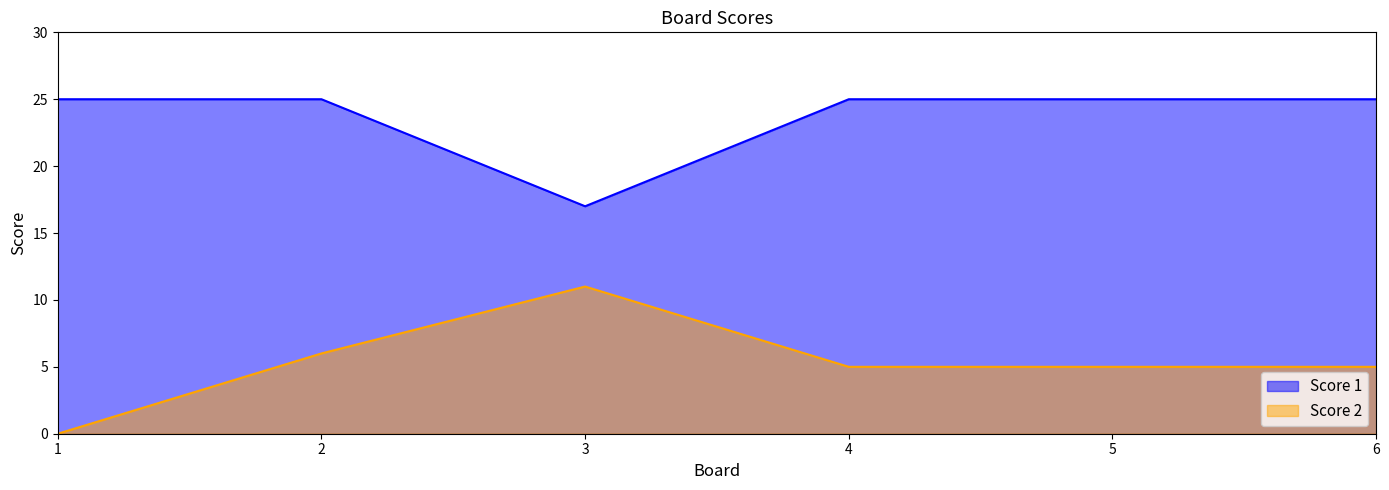

List the series in order of their peak value, highest first.

Score 1, Score 2